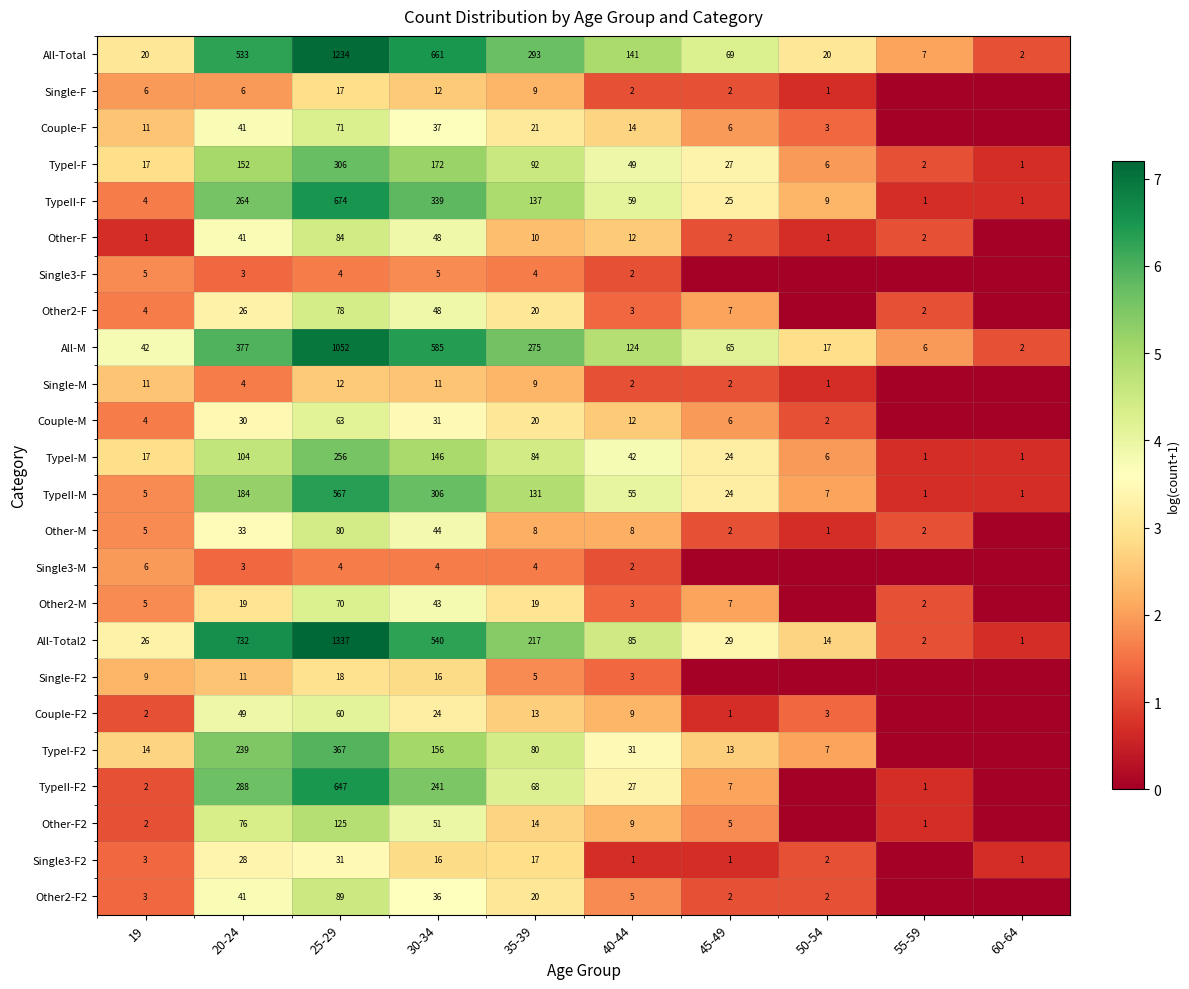

What is the sum of the Other-M values at 45-49 and 35-39?

10